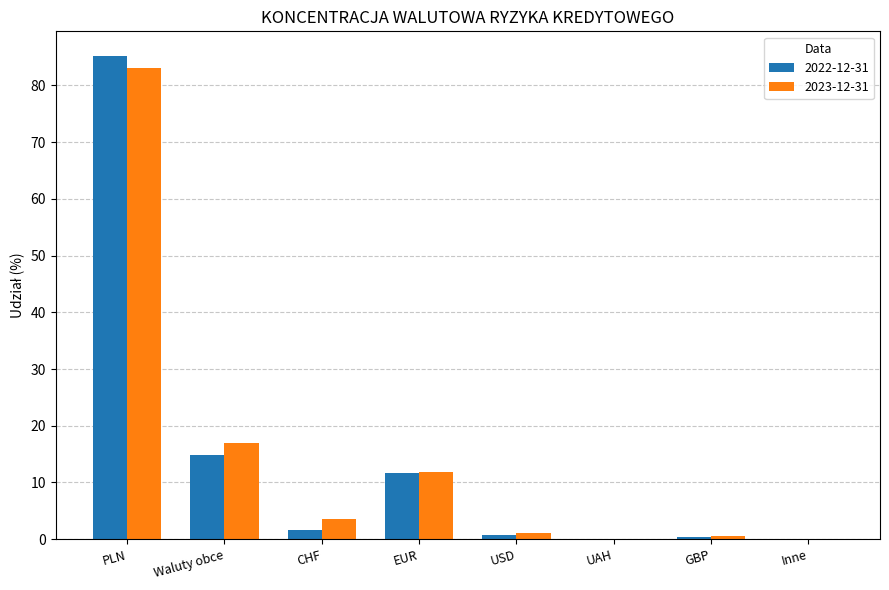

Is it true that 2023-12-31 equals 3.5 at CHF?

True